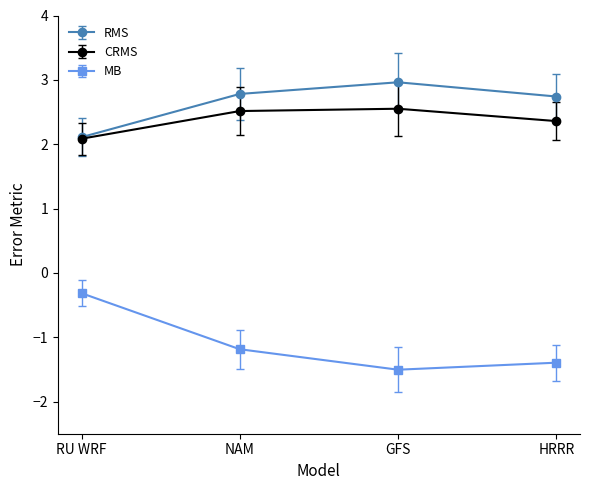

Count the CRMS values in the range 2 to 3.

4